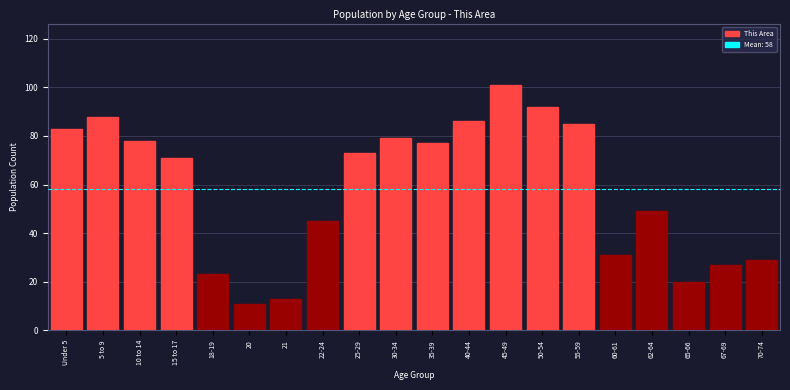

Reading left to right, extract all data points from this chart.

83	88	78	71	23	11	13	45	73	79	77	86	101	92	85	31	49	20	27	29